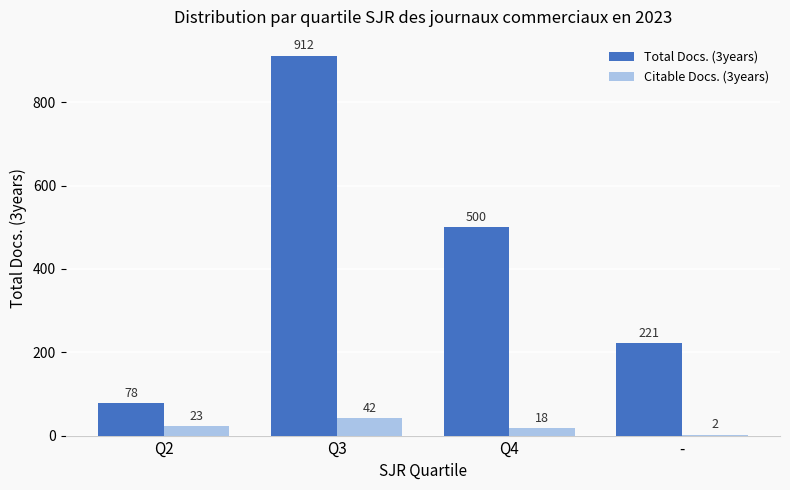

Between Q2 and -, which series saw the biggest shift?

Total Docs. (3years)